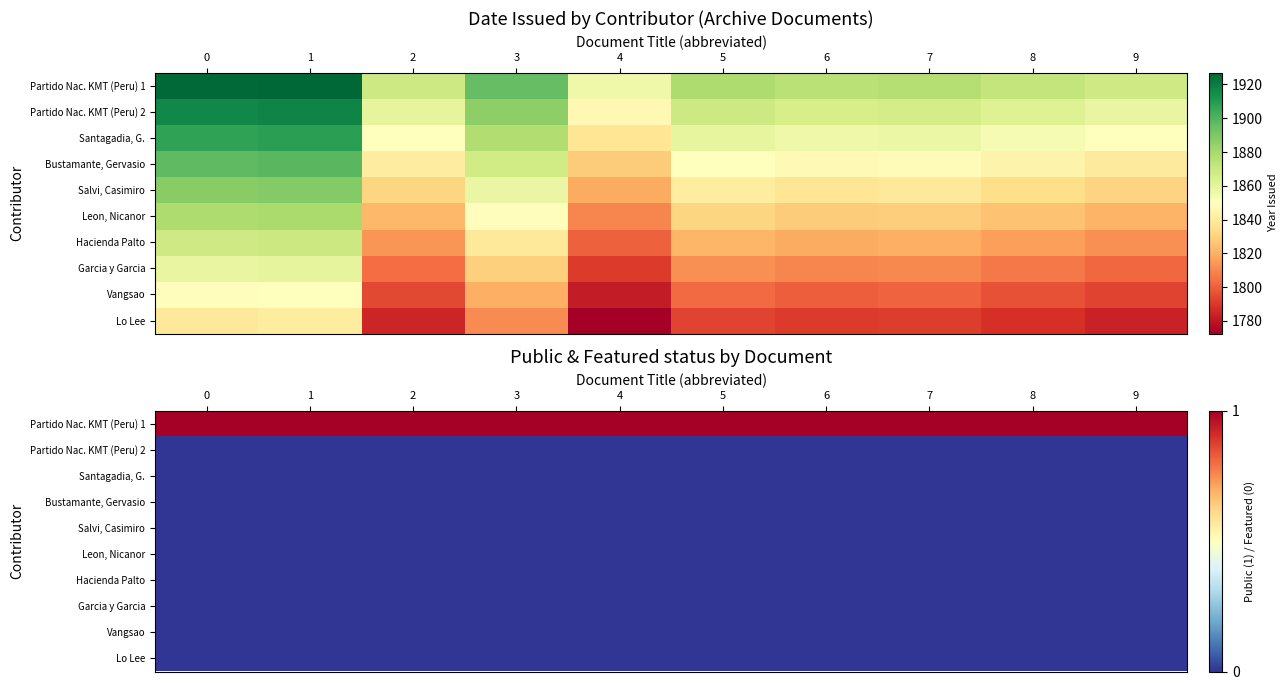

Is the value of row_1 at 1 greater than the value of row_5 at 5?

No